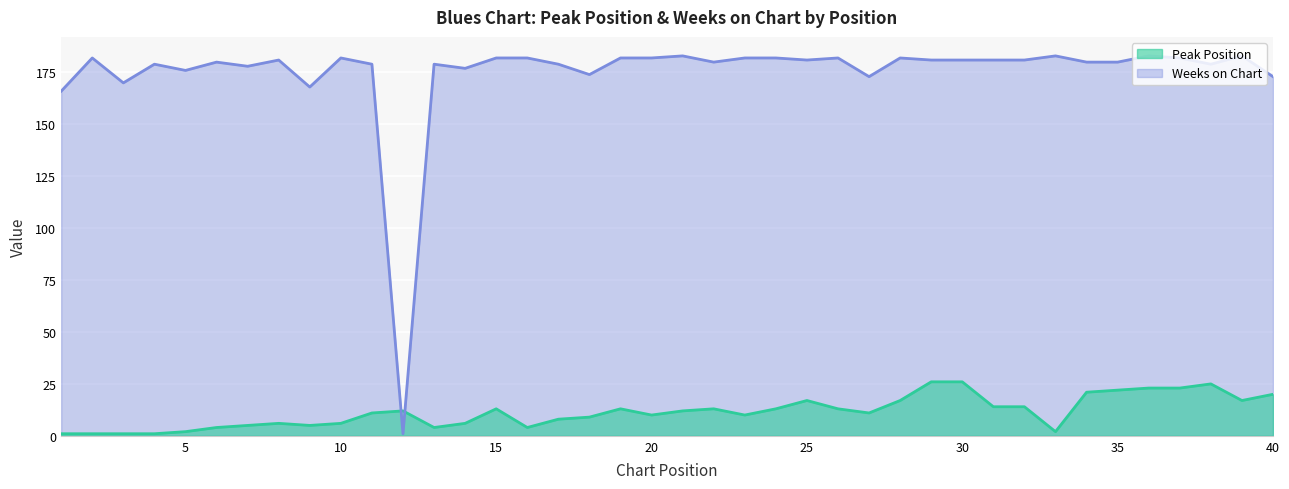

List the labels in order of Weeks on Chart value, largest first.

21, 33, 36, 39, 2, 10, 15, 16, 19, 20, 23, 24, 26, 28, 37, 8, 25, 29, 30, 31, 32, 6, 22, 34, 35, 4, 11, 13, 17, 38, 7, 14, 5, 18, 27, 40, 3, 9, 1, 12